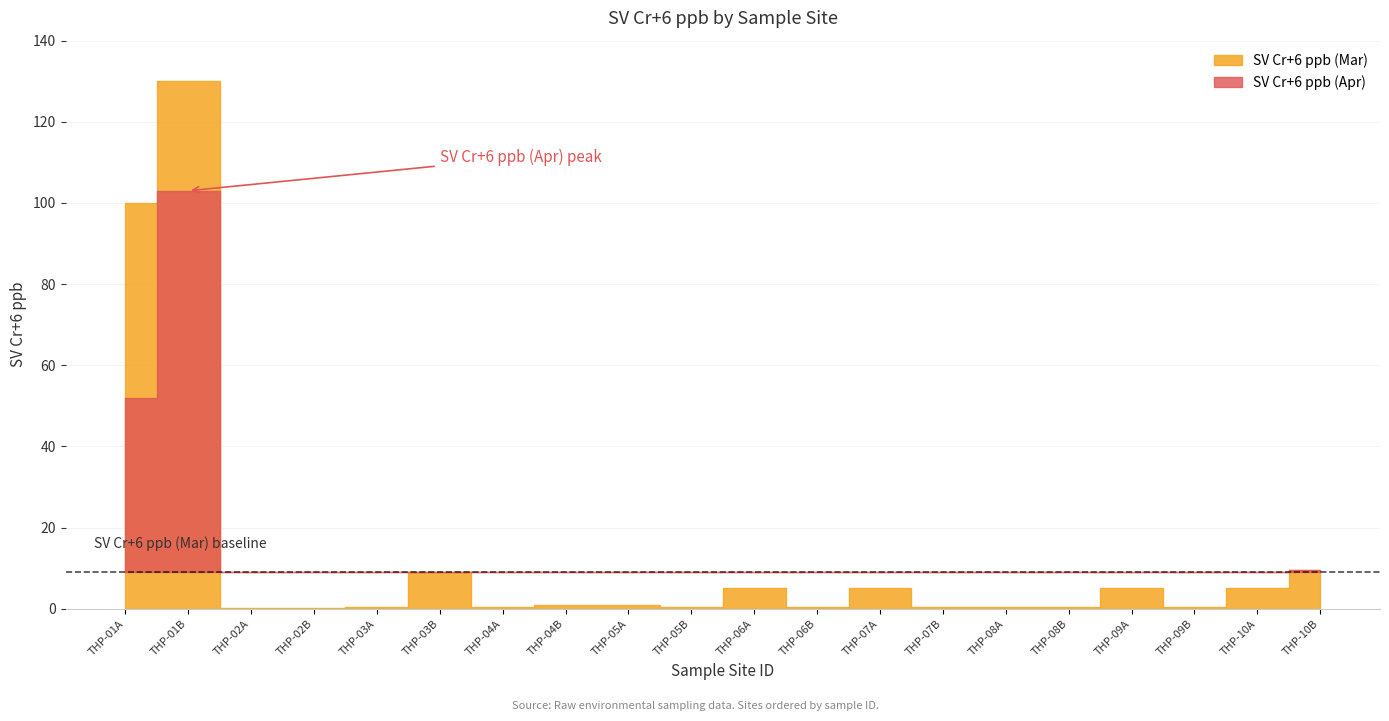

At how many categories does at least one series exceed 29?

2